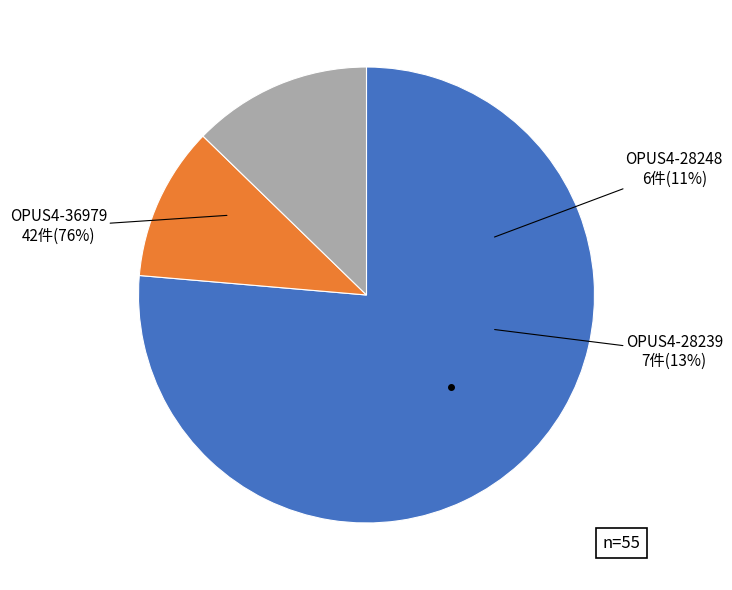

Rank the categories by value from highest to lowest.

OPUS4-36979, OPUS4-28239, OPUS4-28248